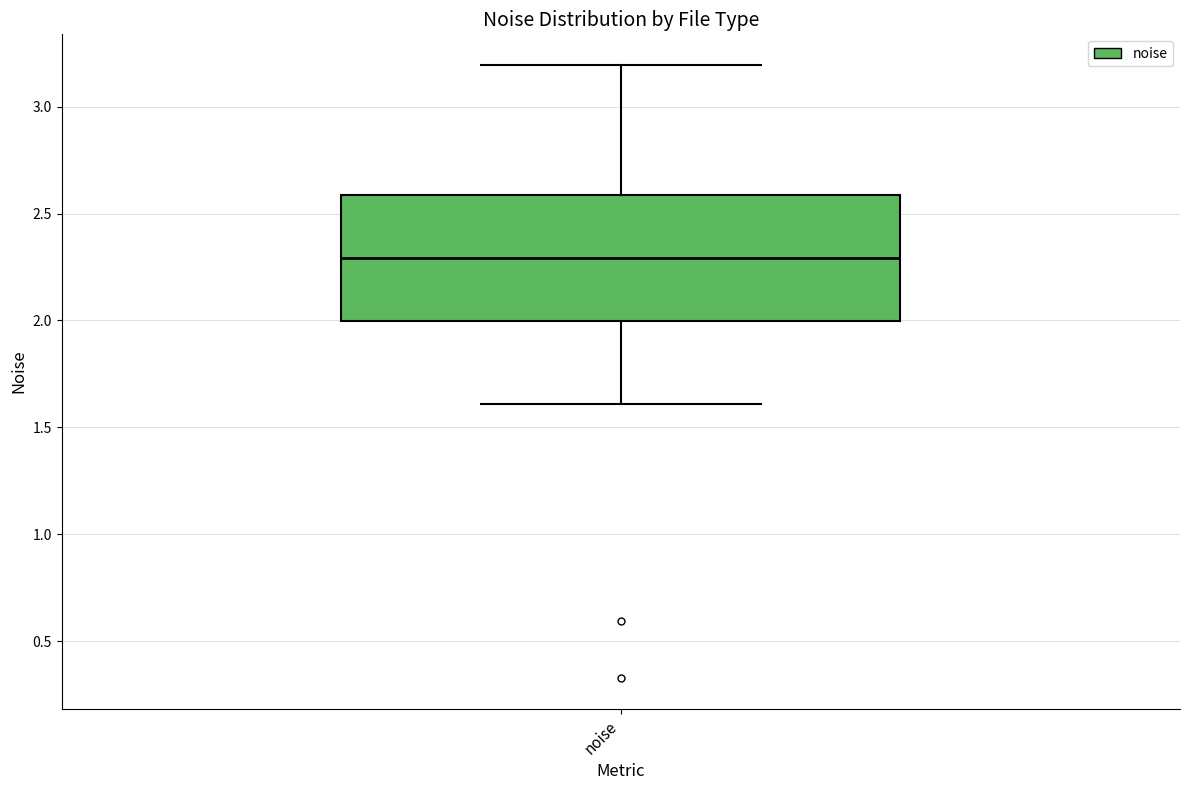

Transcribe this box plot: give where the median line is, the range the box spans, and where the two whiskers end, as read against the y-axis. The values are not printed on the chart, so give them approximately, as read against the axis.

median 2.3, box 2.0 to 2.6, whiskers 1.6 to 3.2